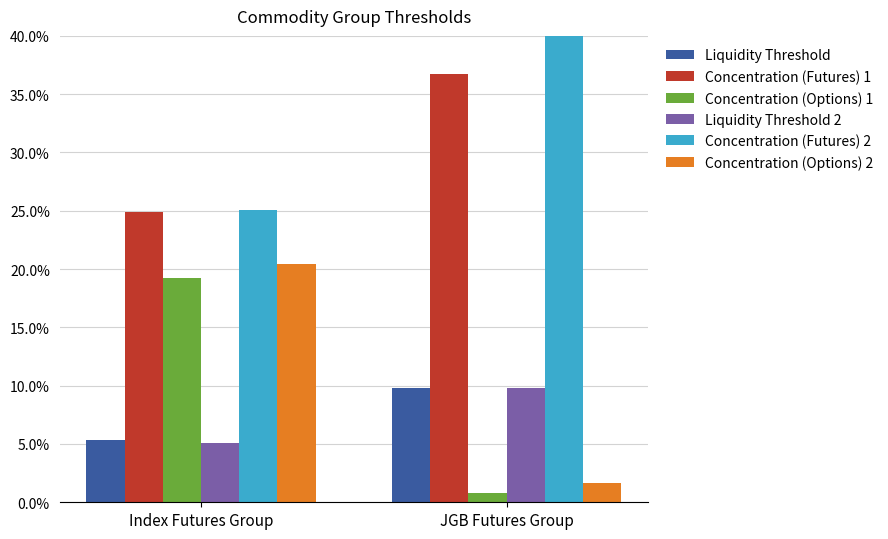

Is it true that Concentration (Options) 1 equals 8.4 at Index Futures Group?

False